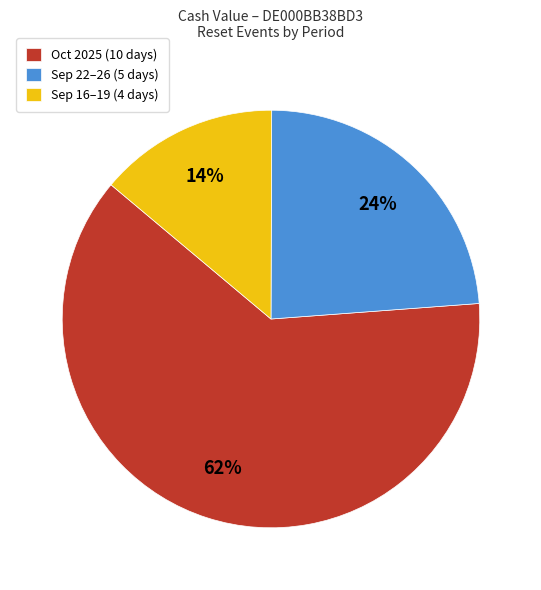

Rank the categories by value from highest to lowest.

Oct 2025 (10 days), Sep 22–26 (5 days), Sep 16–19 (4 days)